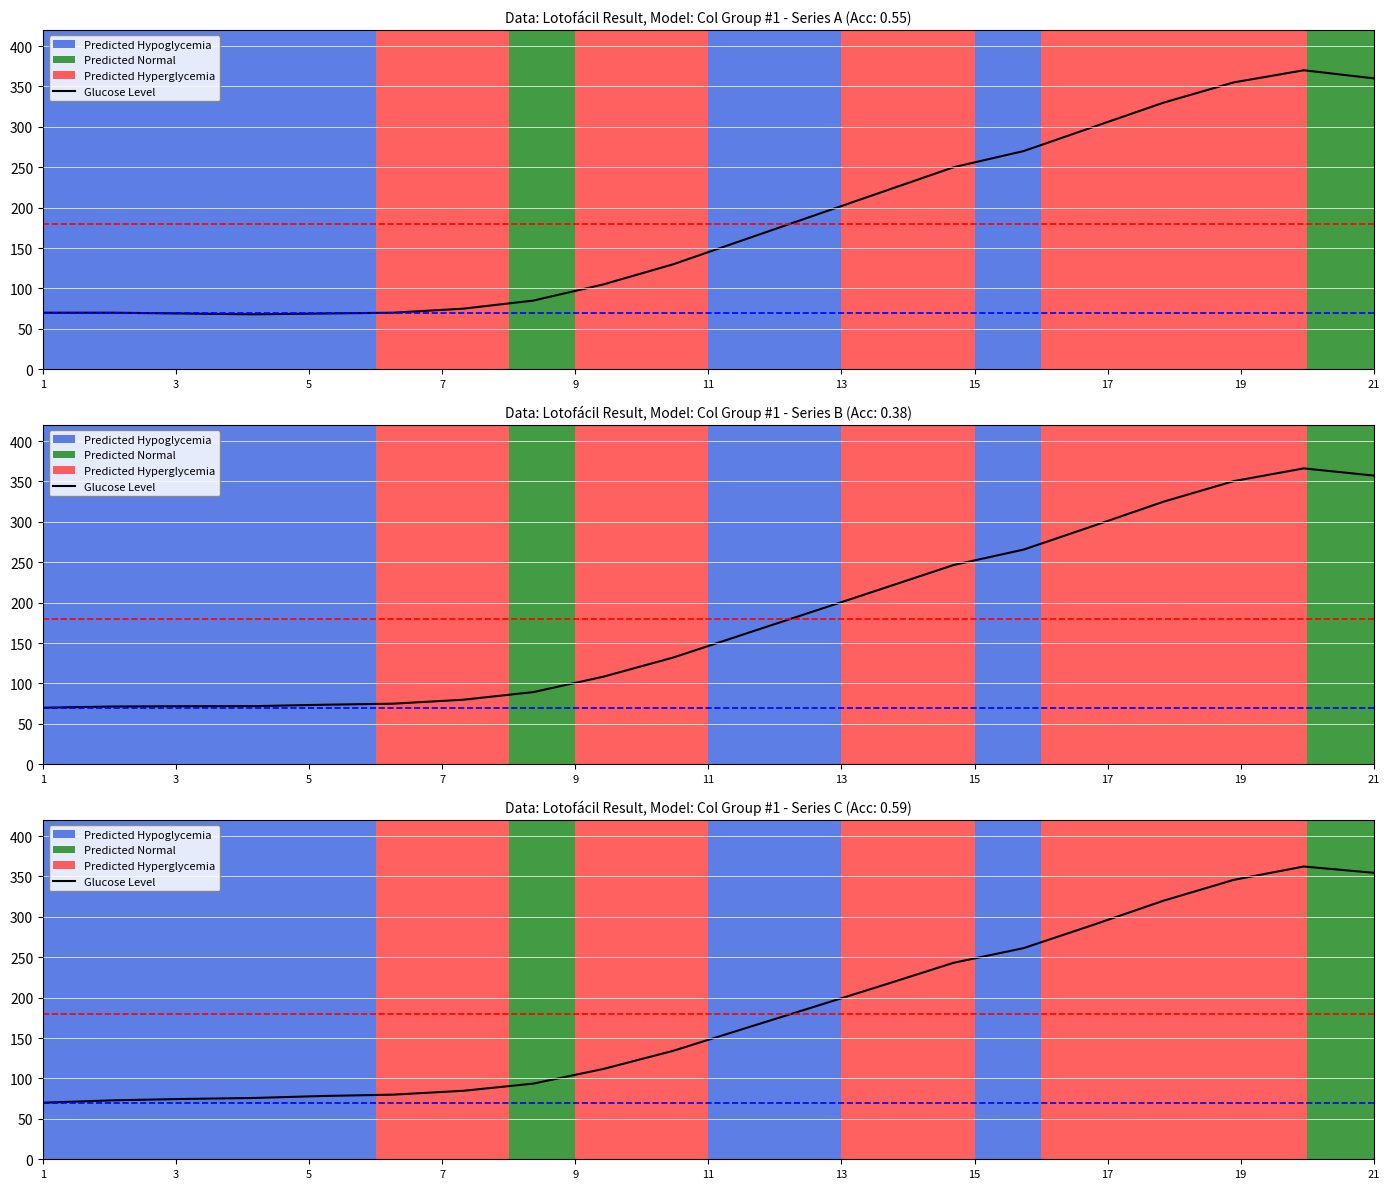

What is the difference between the maximum and second lowest values?

289.3